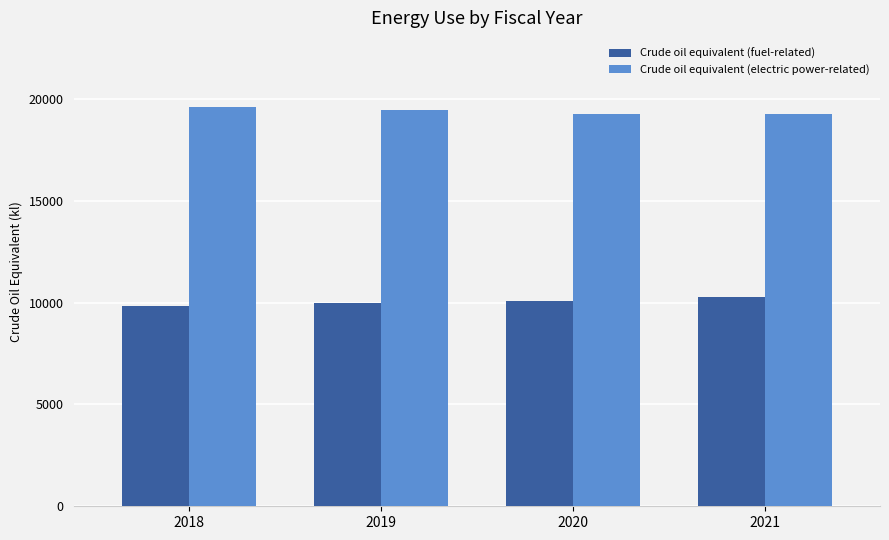

What is the difference between the maximum and minimum values in the Crude oil equivalent (electric power-related) series?

322.5